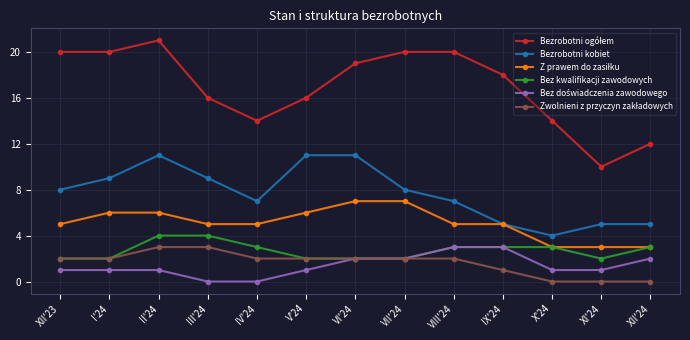

What position from the left is VII'24?

8